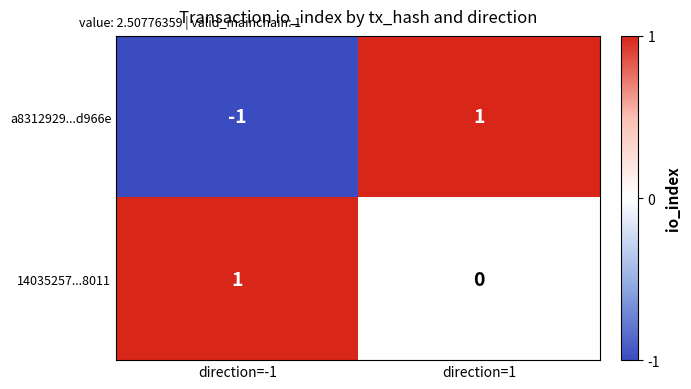

Count the number of data series in this chart.

2